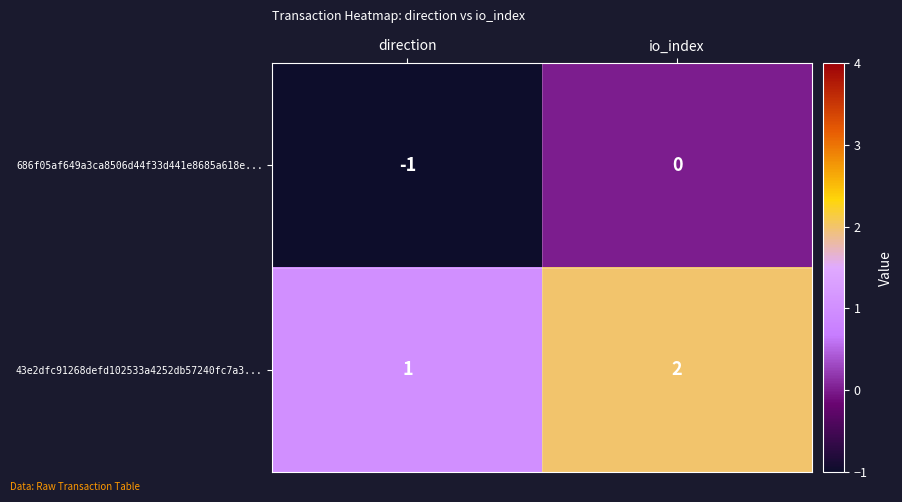

Is the value of 43e2dfc91268defd102533a4252db57240fc7a3... at direction greater than the value of 686f05af649a3ca8506d44f33d441e8685a618e... at io_index?

Yes